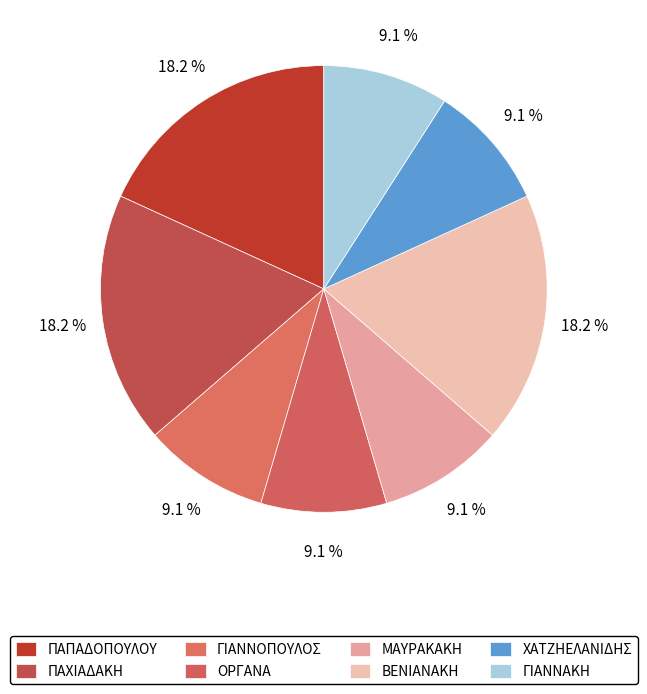

How many segments does this pie chart have?

8